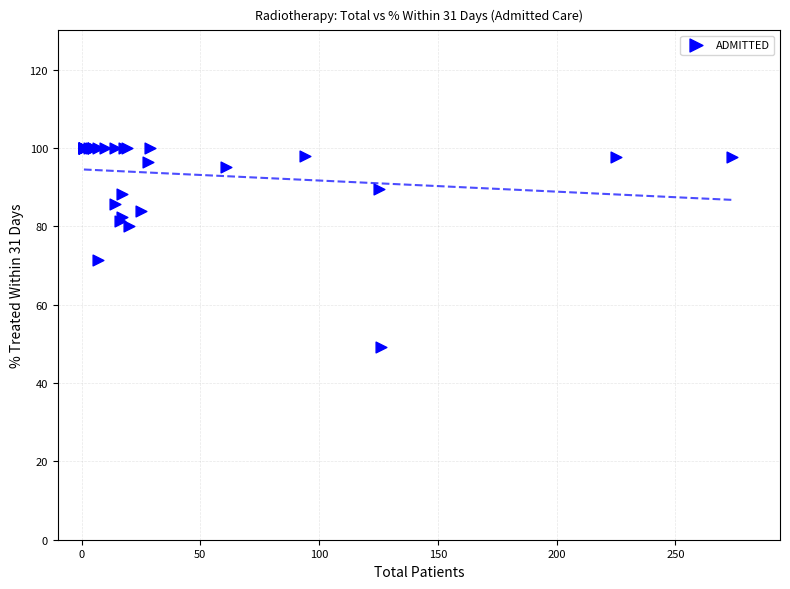

What Y value in the scatter plot is closest to 74?

71.4